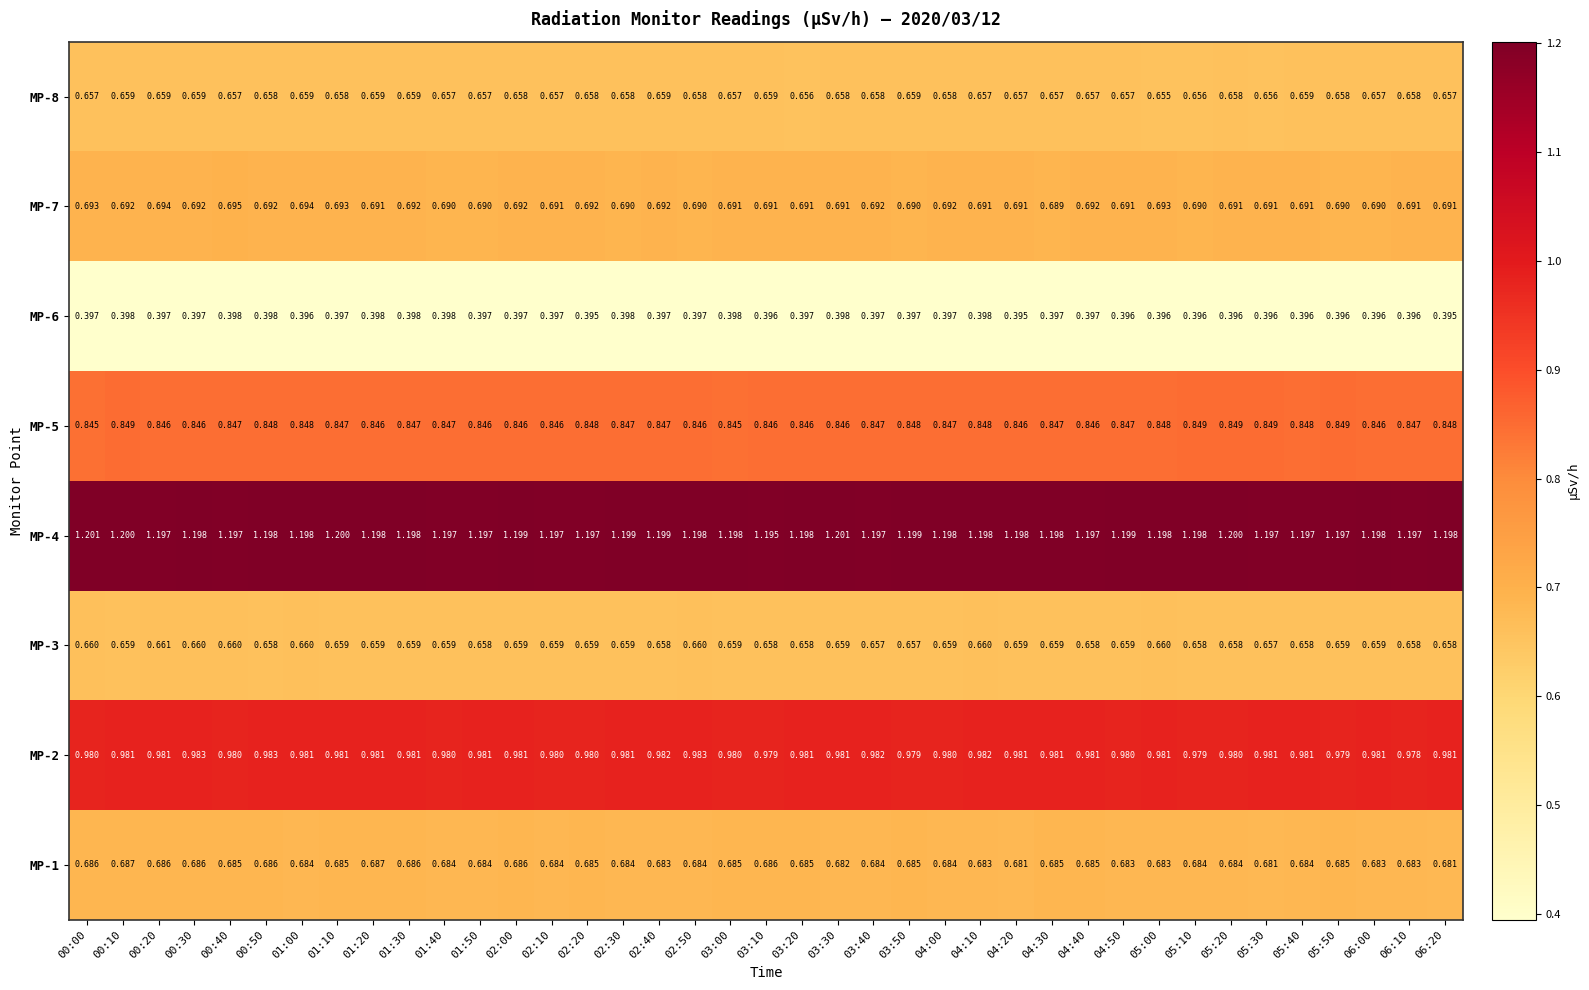

Is the value of MP-3 at 05:10 greater than the value of MP-8 at 00:10?

No